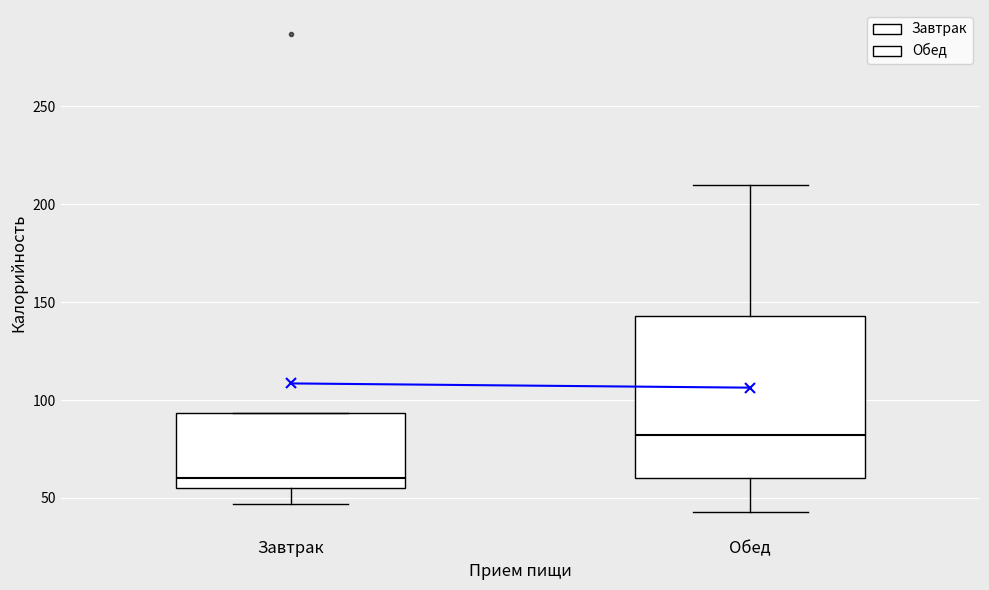

Where does the upper whisker of the box for Обед end on the y-axis? The values are not printed on the chart, so give them approximately, as read against the axis.

210